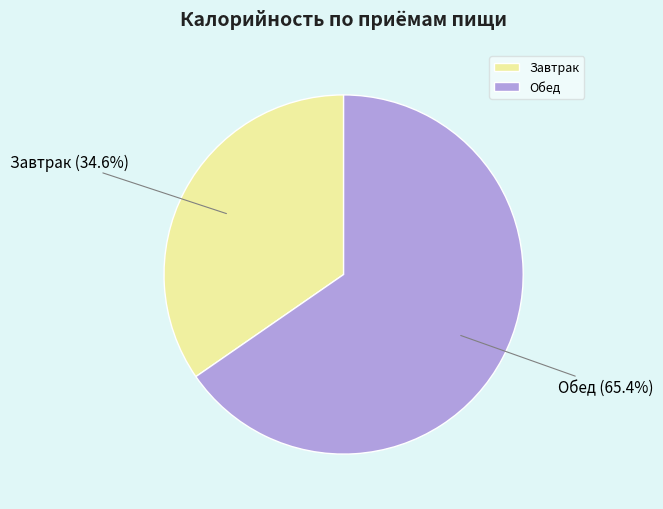

Rank the categories by value from lowest to highest.

Завтрак, Обед